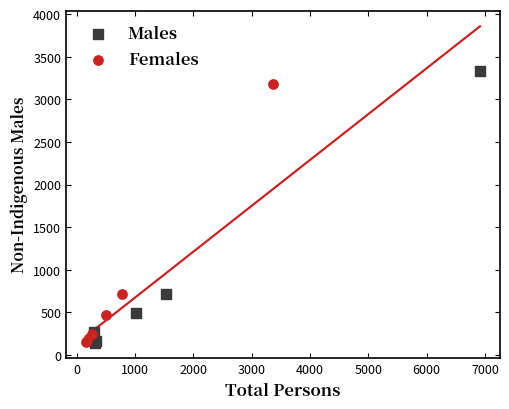

Which series has the largest Y range (max minus min)?

Males